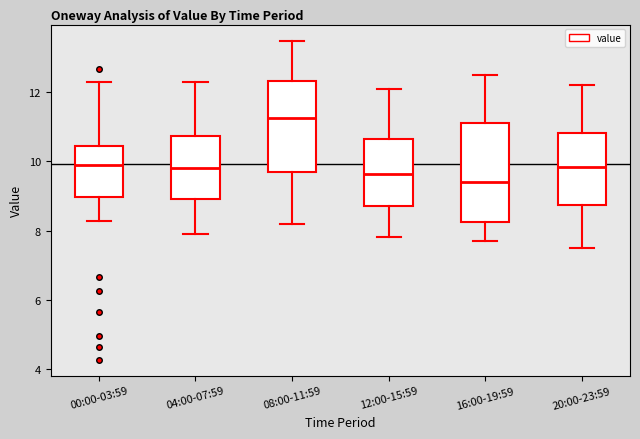

Which box has the highest median line?

08:00-11:59